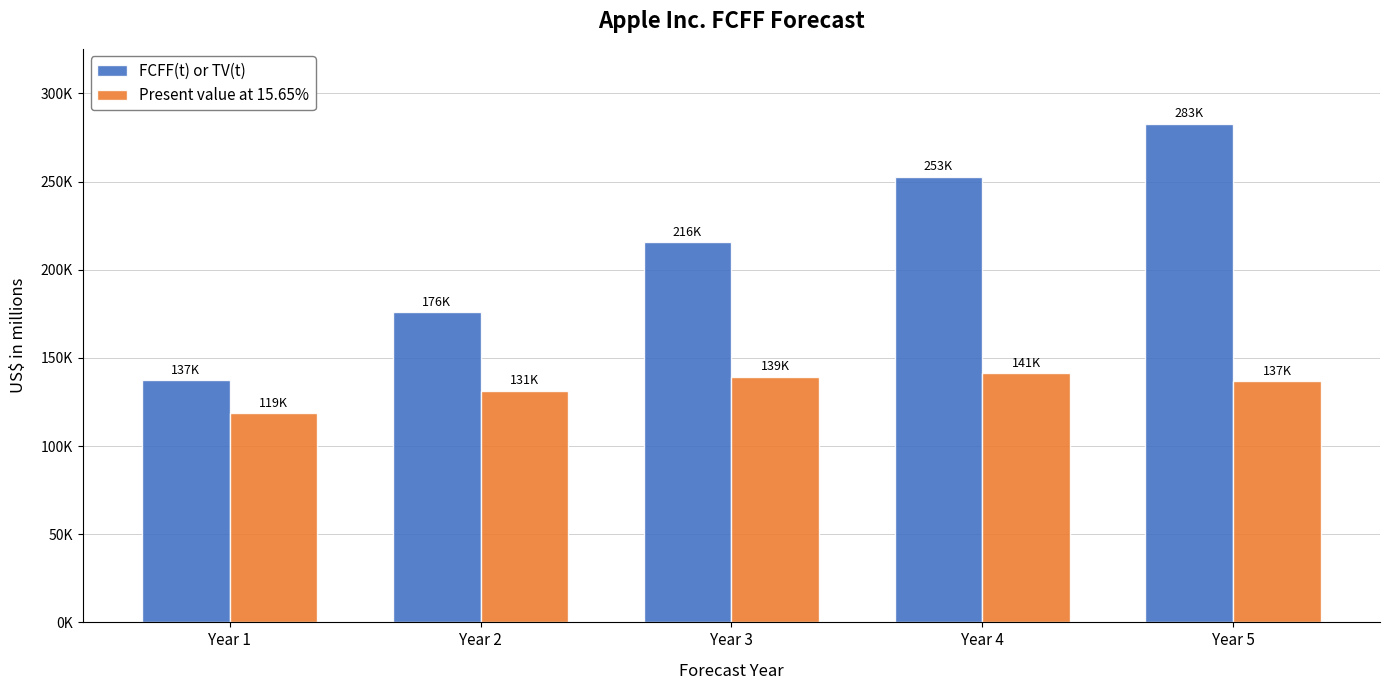

Is the value of FCFF(t) or TV(t) at Year 5 greater than the value of Present value at 15.65% at Year 1?

Yes